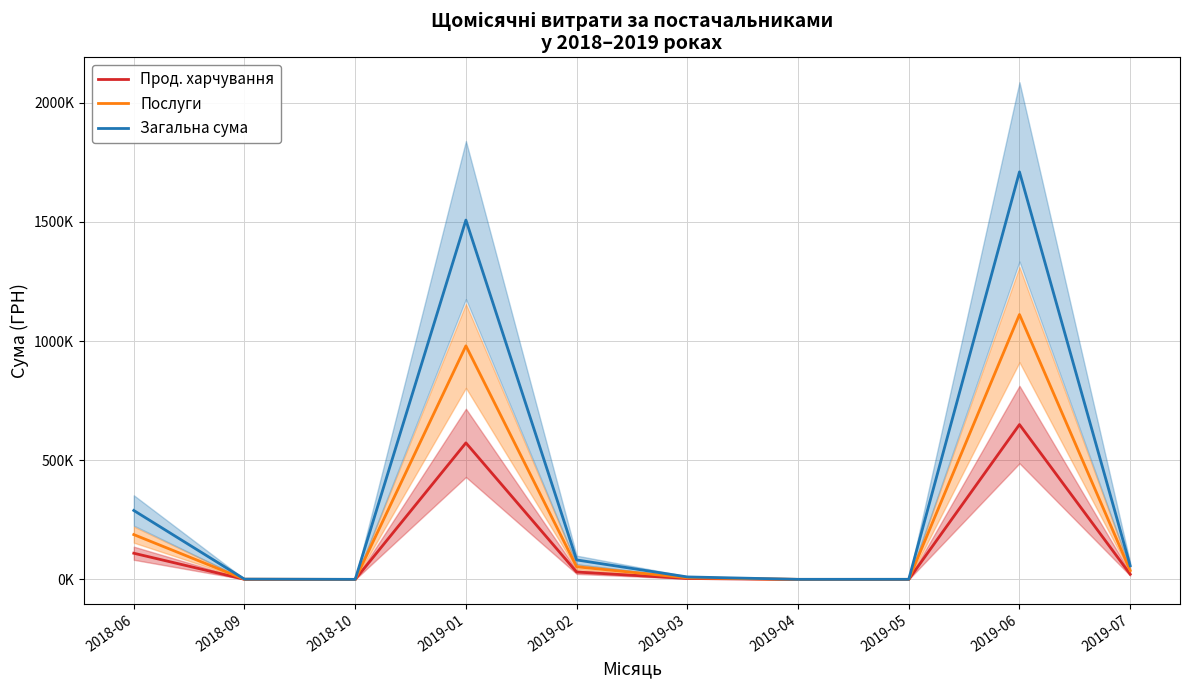

At which category does the chart reach its peak across all series?

2019-06